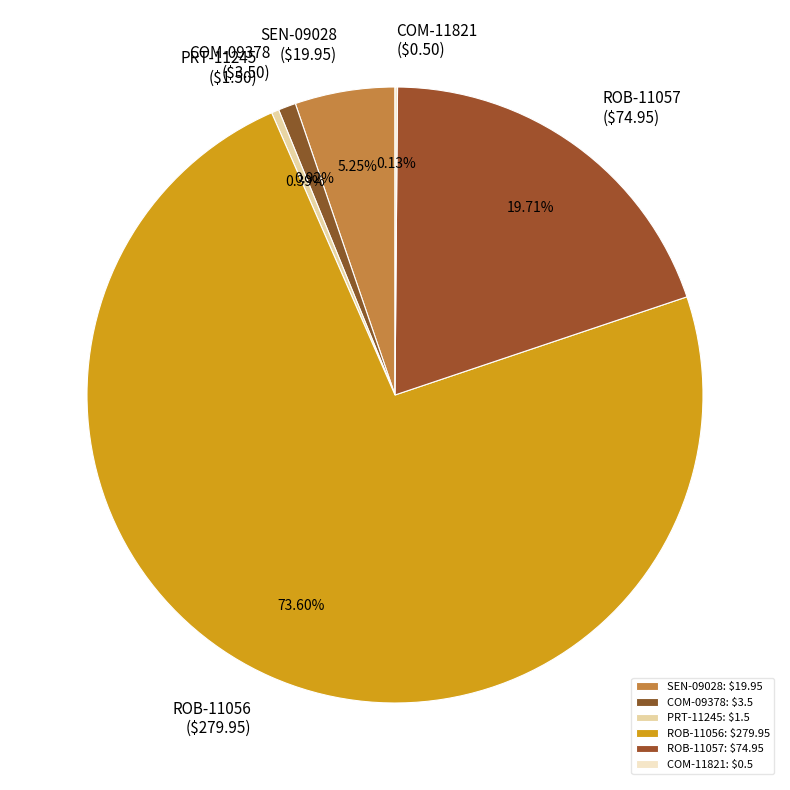

To the nearest percent, what percentage of the pie is SEN-09028?

5%